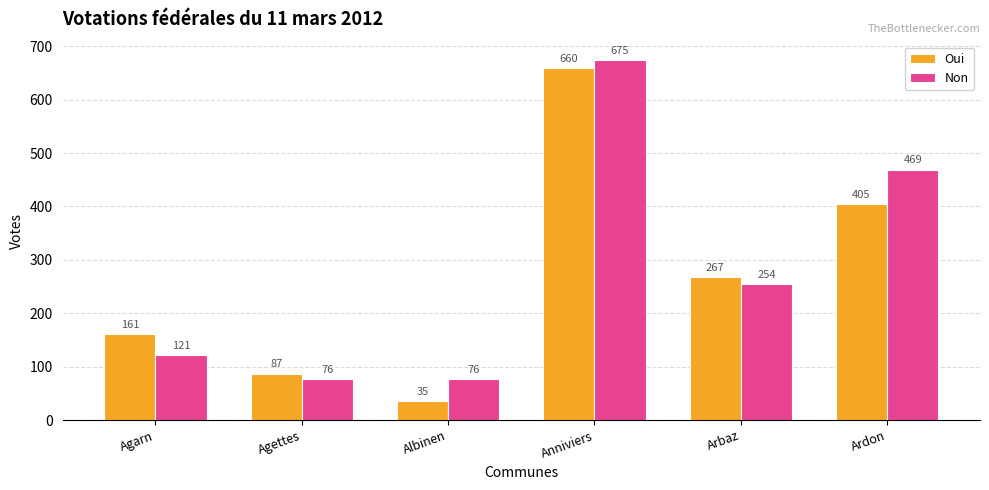

Is it true that Non equals 254 at Arbaz?

True